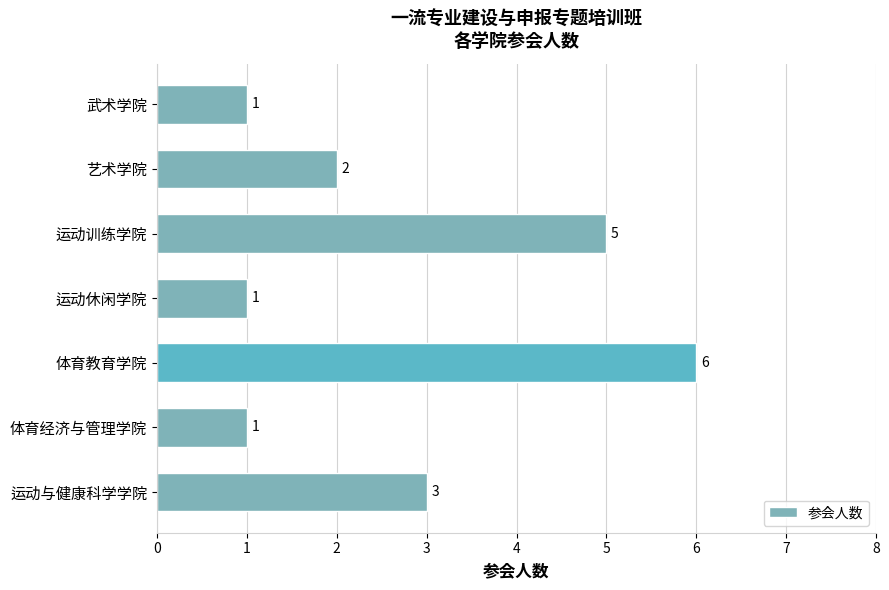

What is the sum of all values?

19